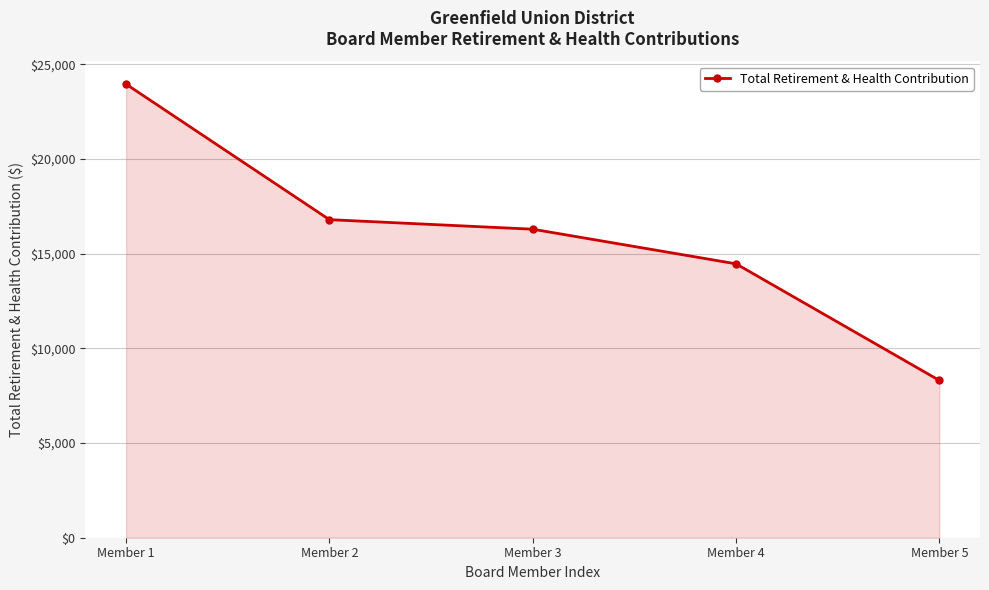

How many distinct data groups are displayed?

1